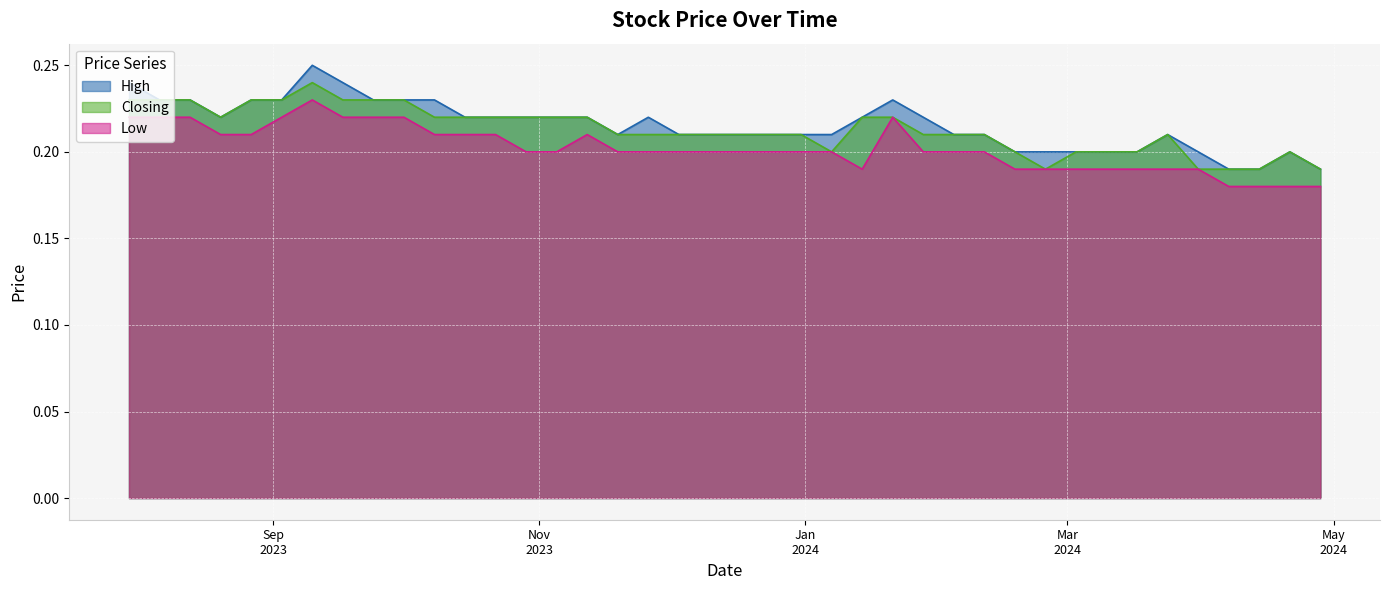

List the series in order of their overall mean, lowest first.

Low, Closing, High